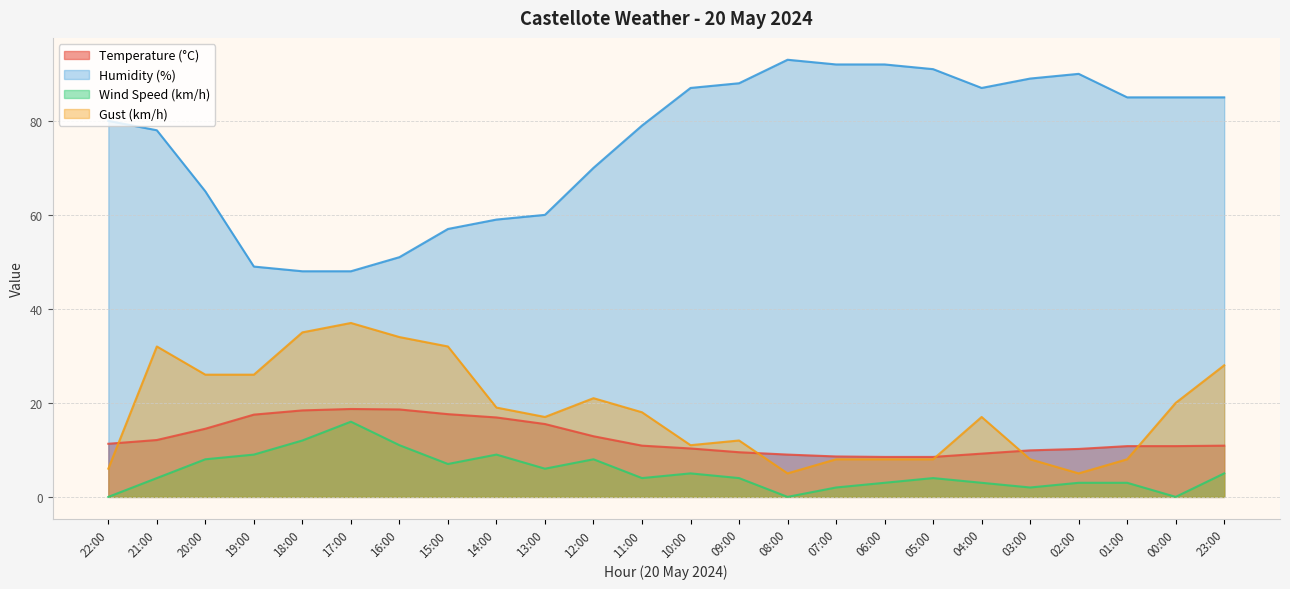

At which category does Humidity (%) reach its first local peak?

08:00